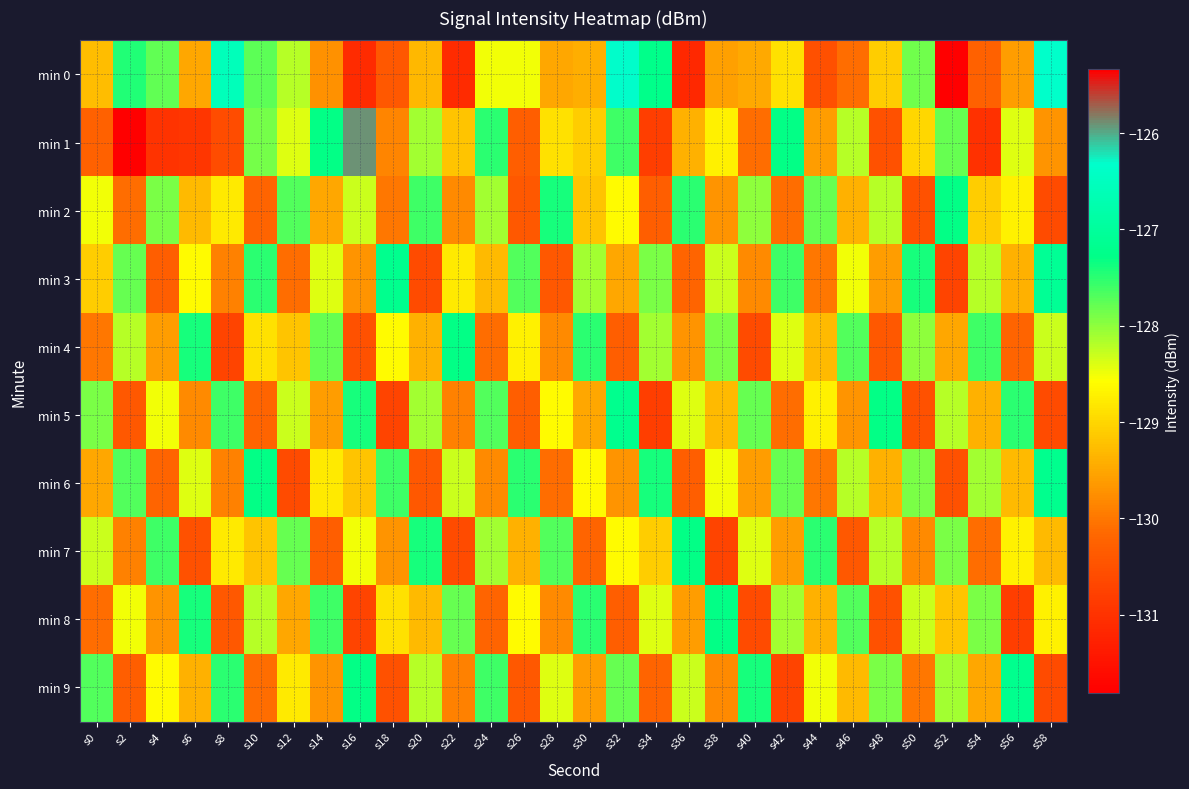

At which category does the chart reach its peak across all series?

s2